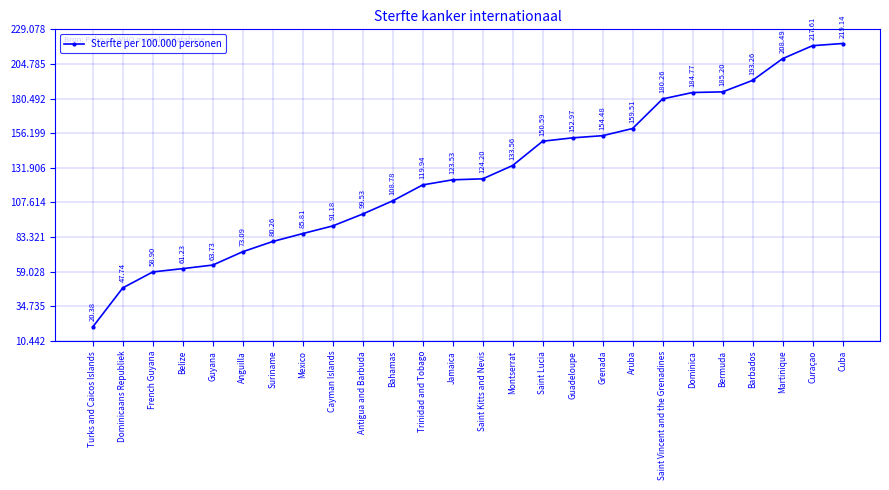

What is the difference between the values at Guadeloupe and Antigua and Barbuda?

53.4